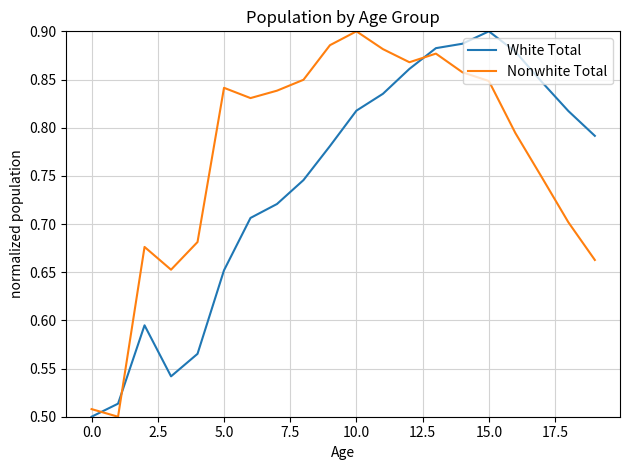

In White Total, how many points are higher than both neighbors (excluding endpoints)?

2